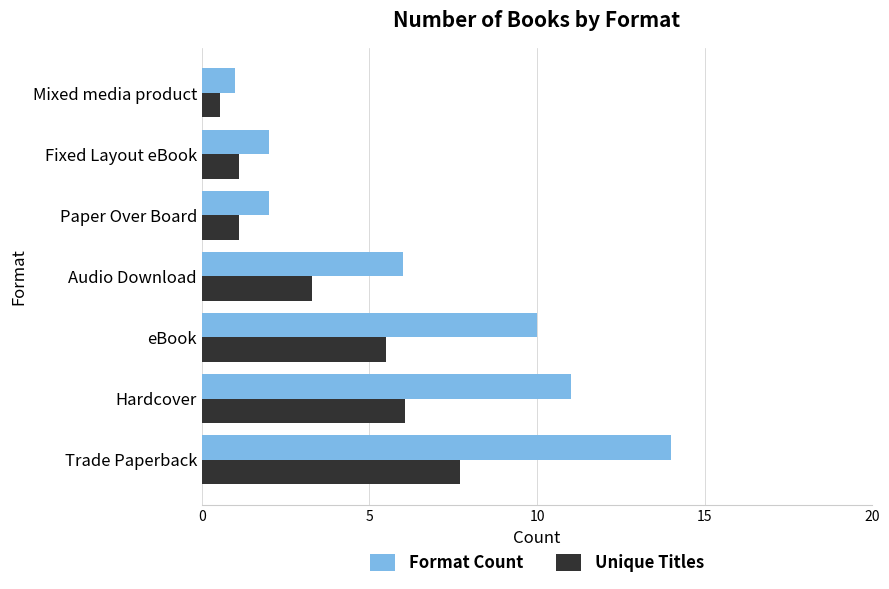

Which series changed the most between eBook and Mixed media product?

Format Count